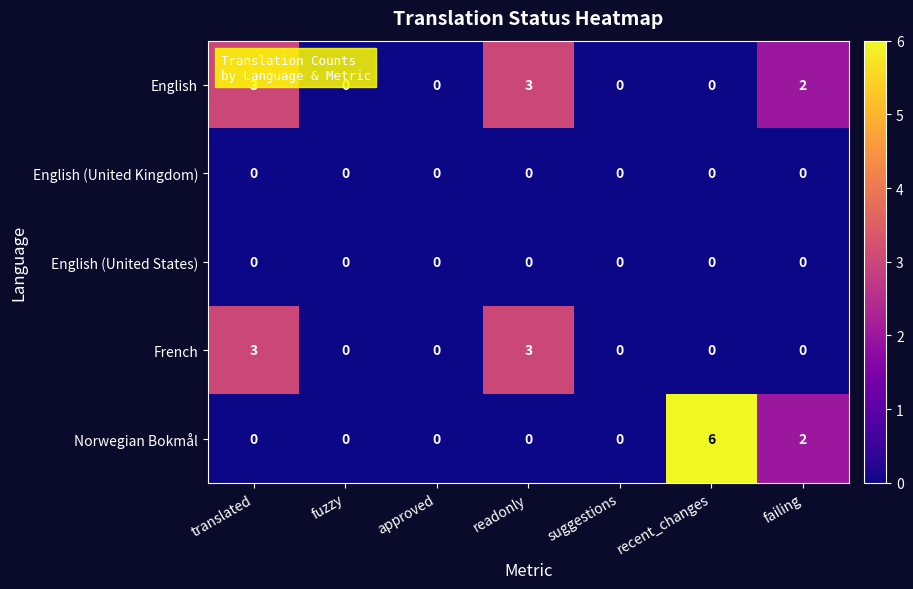

The French series shows -2 at failing. True or false?

False